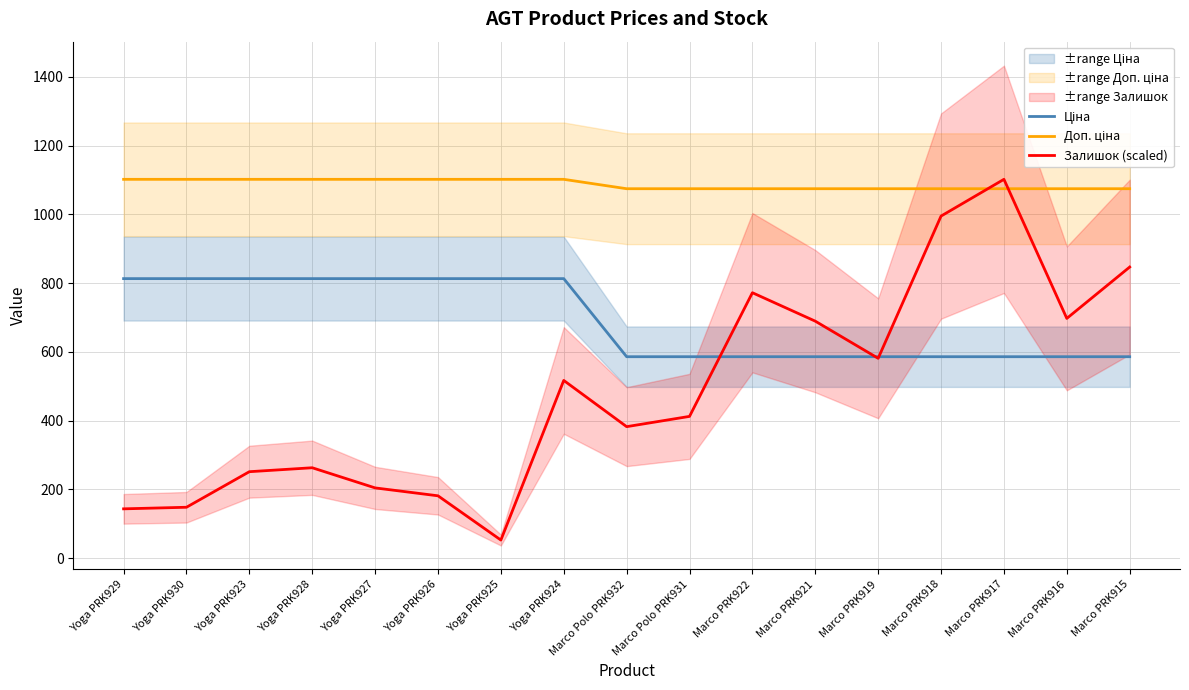

How many interior local peaks does the Залишок (scaled) series have?

4